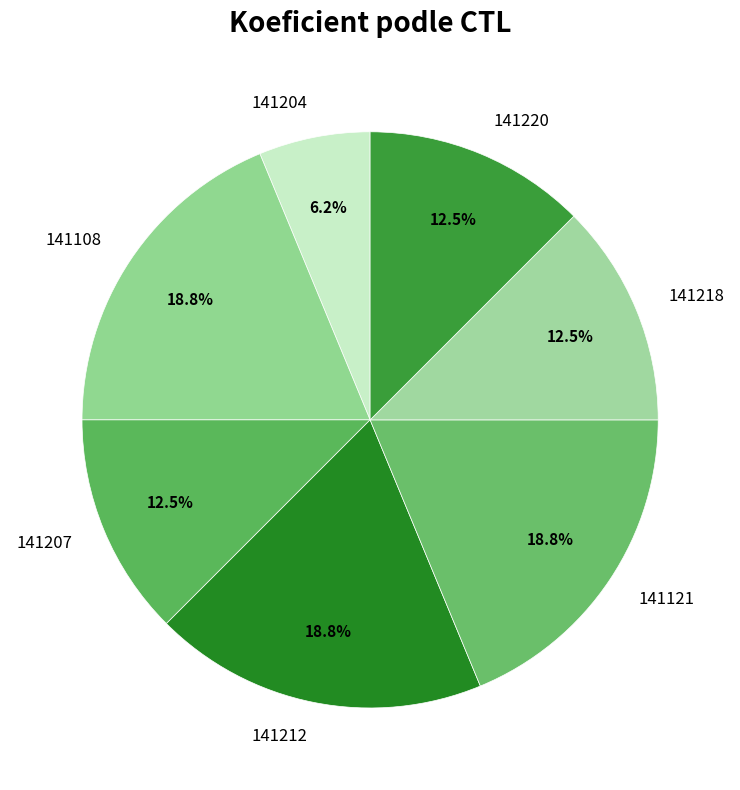

Which category has the smallest portion of the pie?

141204